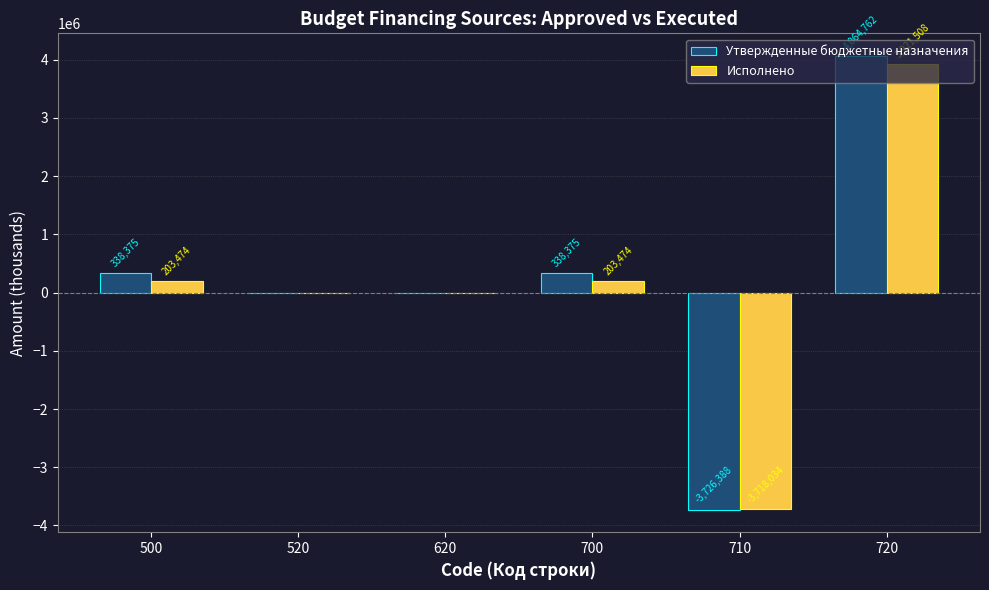

Does the chart contain stacked bars?

No